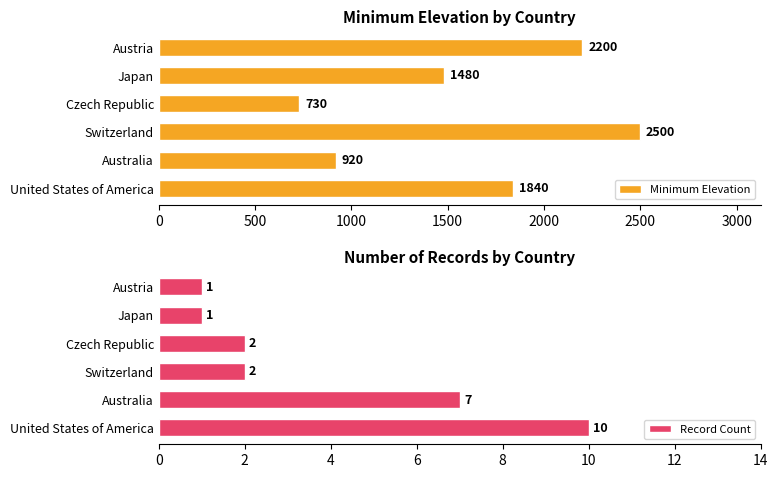

Is it true that Minimum Elevation equals 2200 at Austria?

True